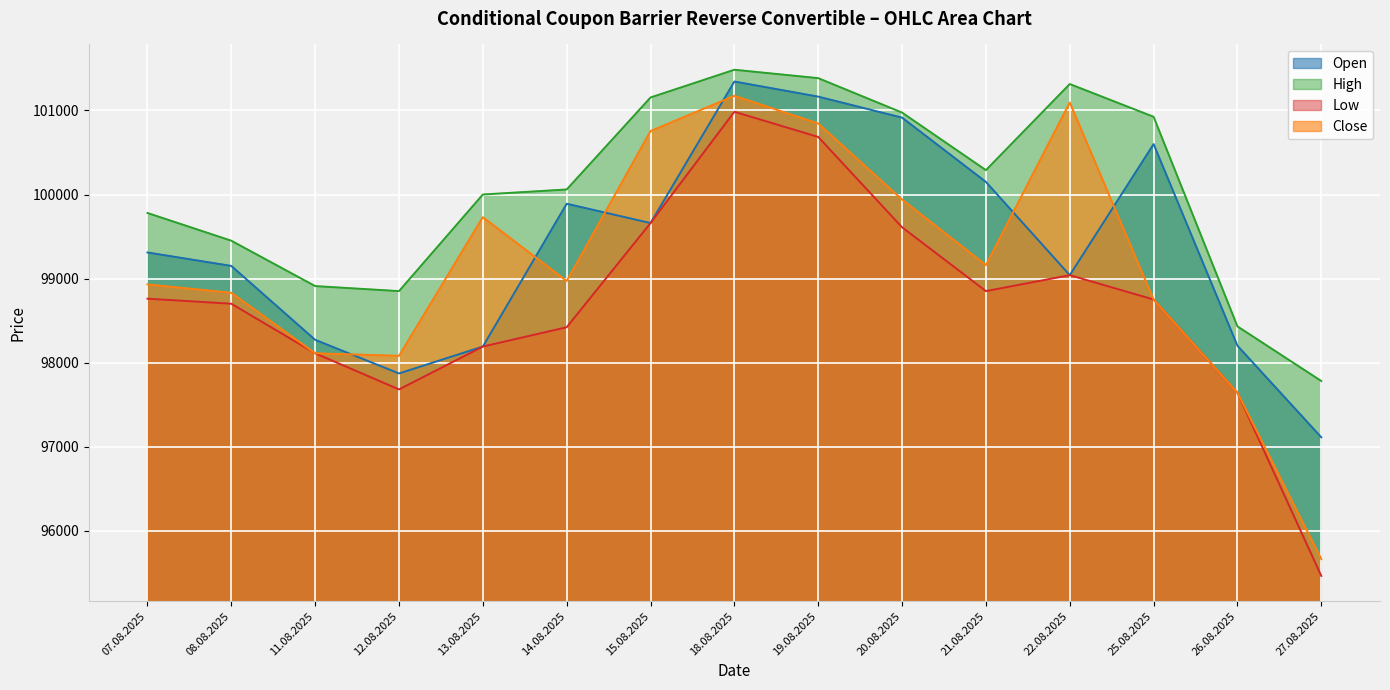

How many interior local valleys does the High series have?

2